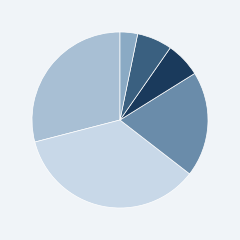

Count the number of slices in the pie.

6